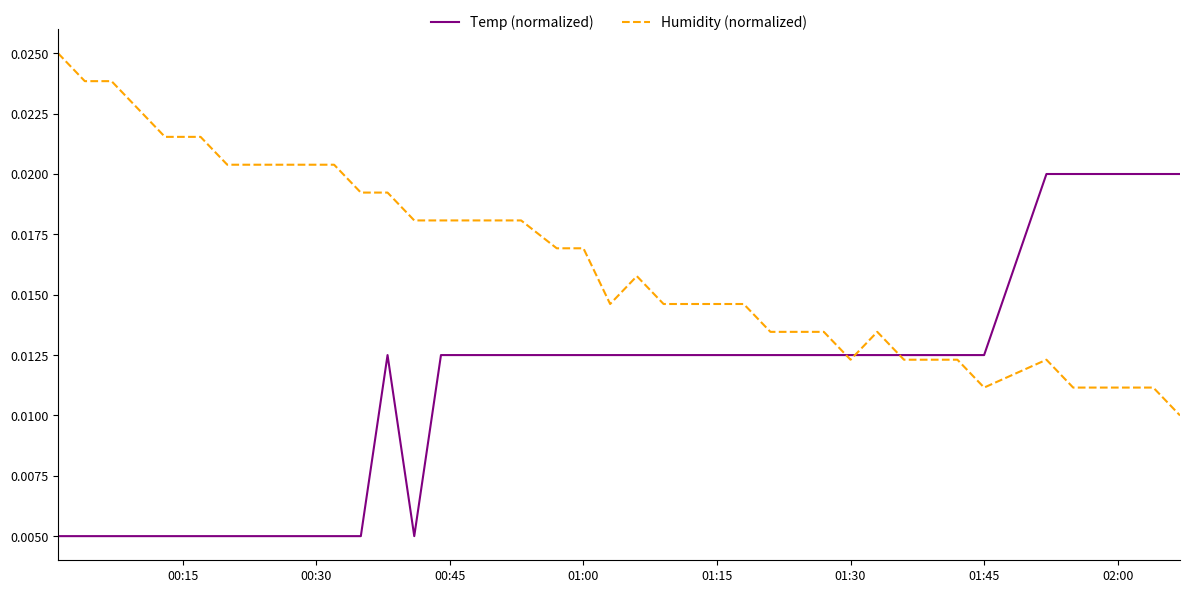

True or false: Humidity (normalized) has more than 0 points higher than both neighbors.

True